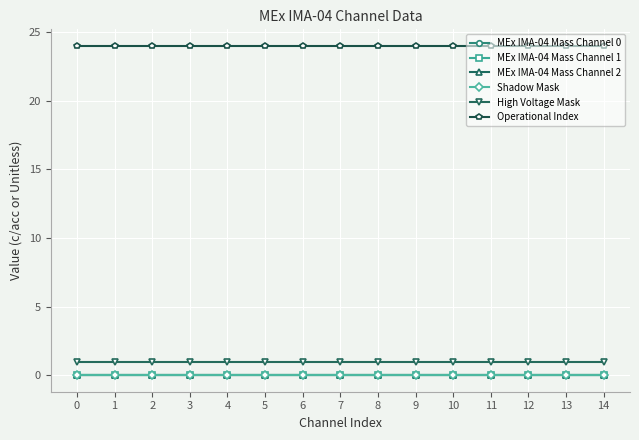

Is this an area chart (filled region under the line)?

No